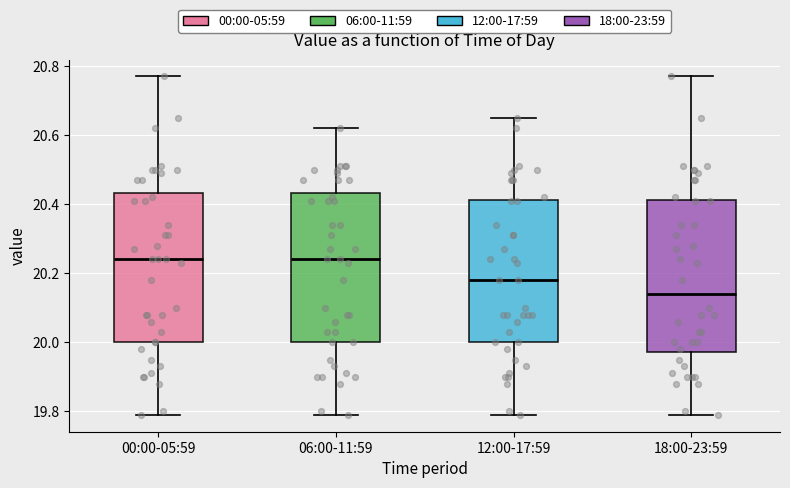

Where does the upper whisker of the box for 18:00-23:59 end on the y-axis? The values are not printed on the chart, so give them approximately, as read against the axis.

20.78